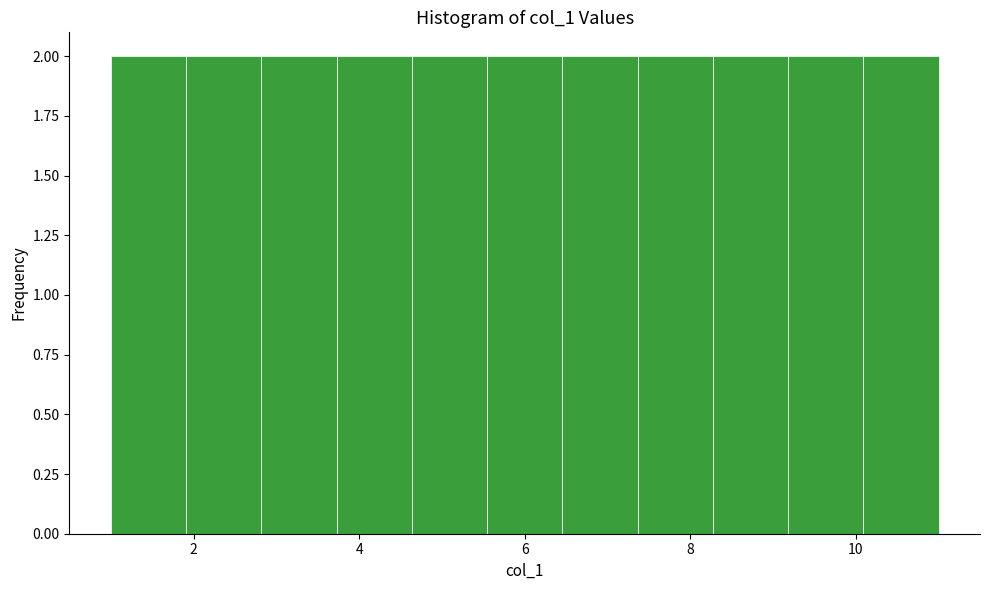

What is the height of the bar covering 6.4 to 7.4 on the x-axis? Neither the bar edges nor the heights are printed on the chart, so give them approximately, as read against the axes.

2